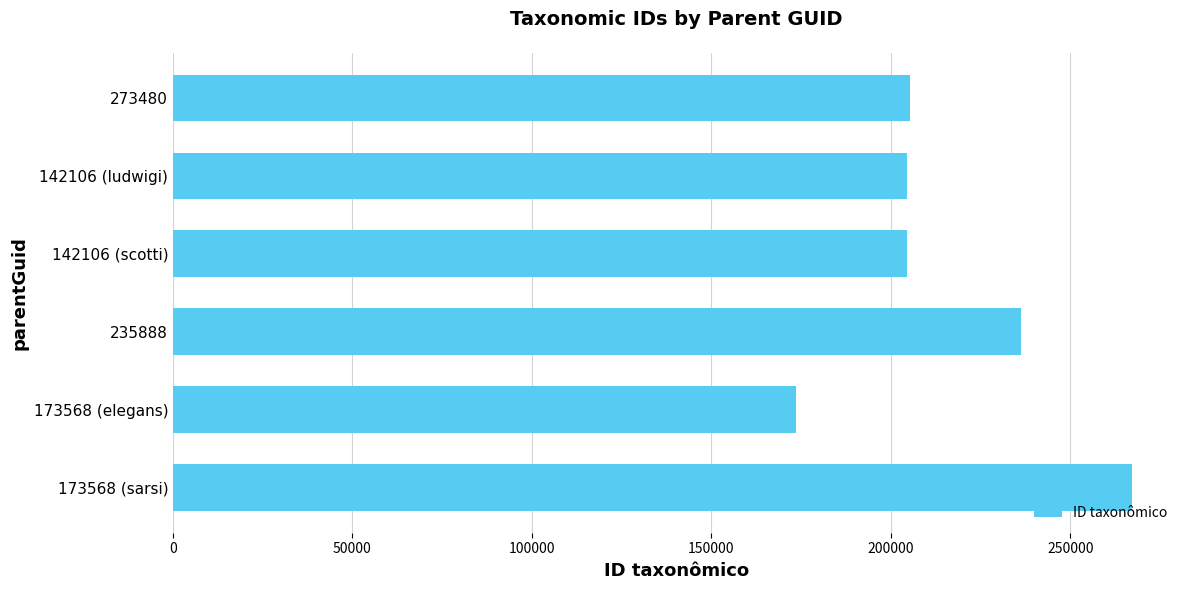

At which category does the chart reach its minimum across all series?

173568 (elegans)